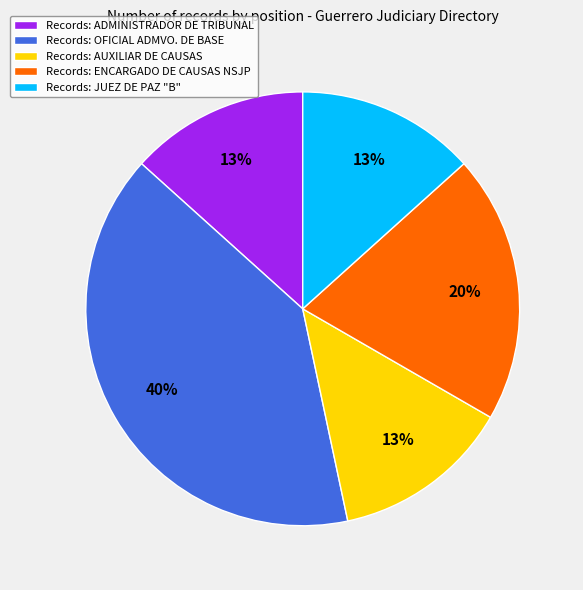

To the nearest percent, what percentage of the pie is Records: AUXILIAR DE CAUSAS?

13%